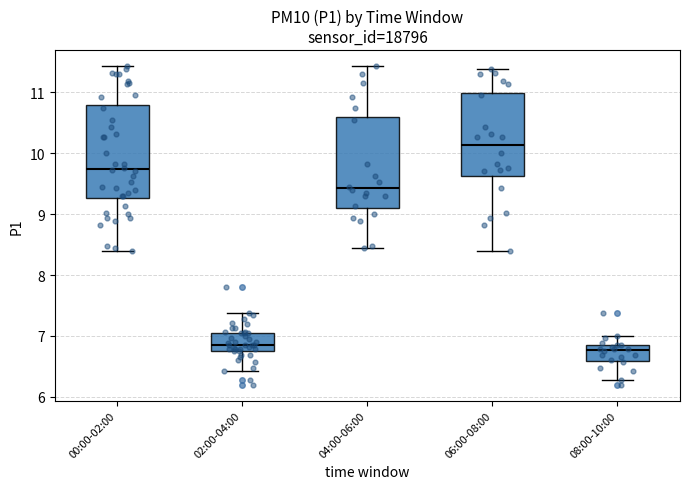

Where does the upper whisker of the box for 06:00-08:00 end on the y-axis? The values are not printed on the chart, so give them approximately, as read against the axis.

11.4